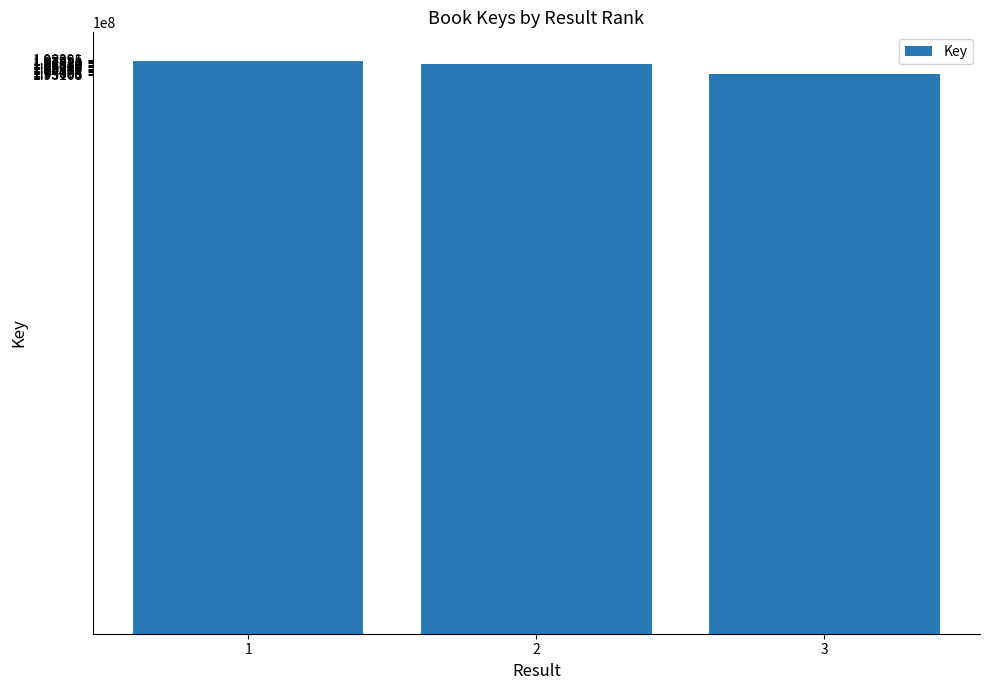

Count the values in the range 193603126 to 197955448.

3